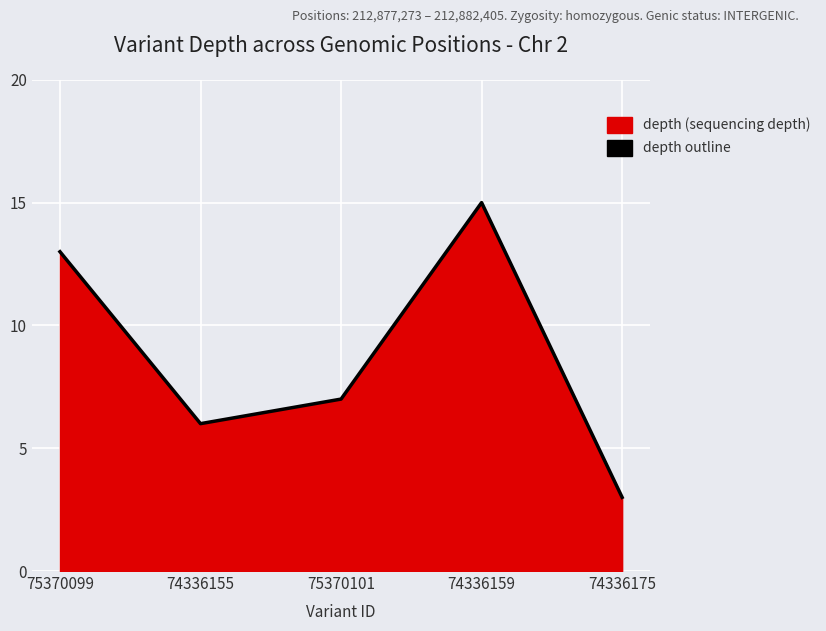

Does the chart display data point markers on the line(s)?

No